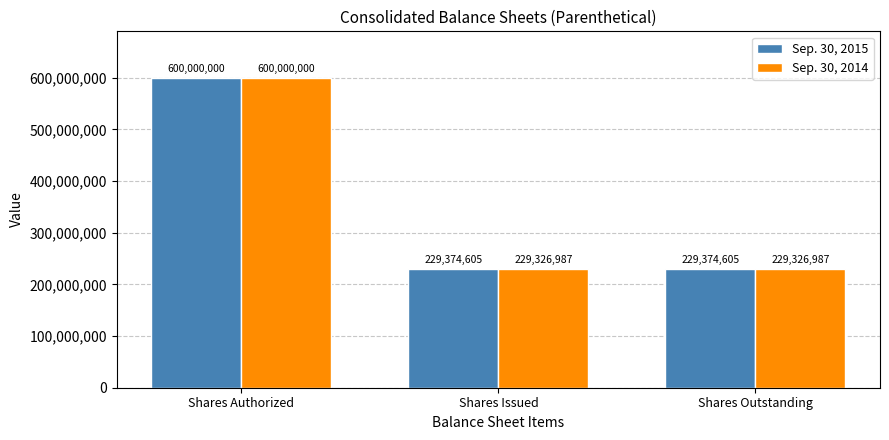

At Shares Outstanding, list the series in order from largest to smallest.

Sep. 30, 2015, Sep. 30, 2014